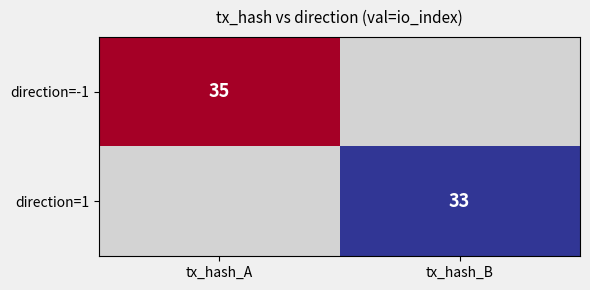

The value of direction=-1 at tx_hash_A is 60.5. True or false?

False